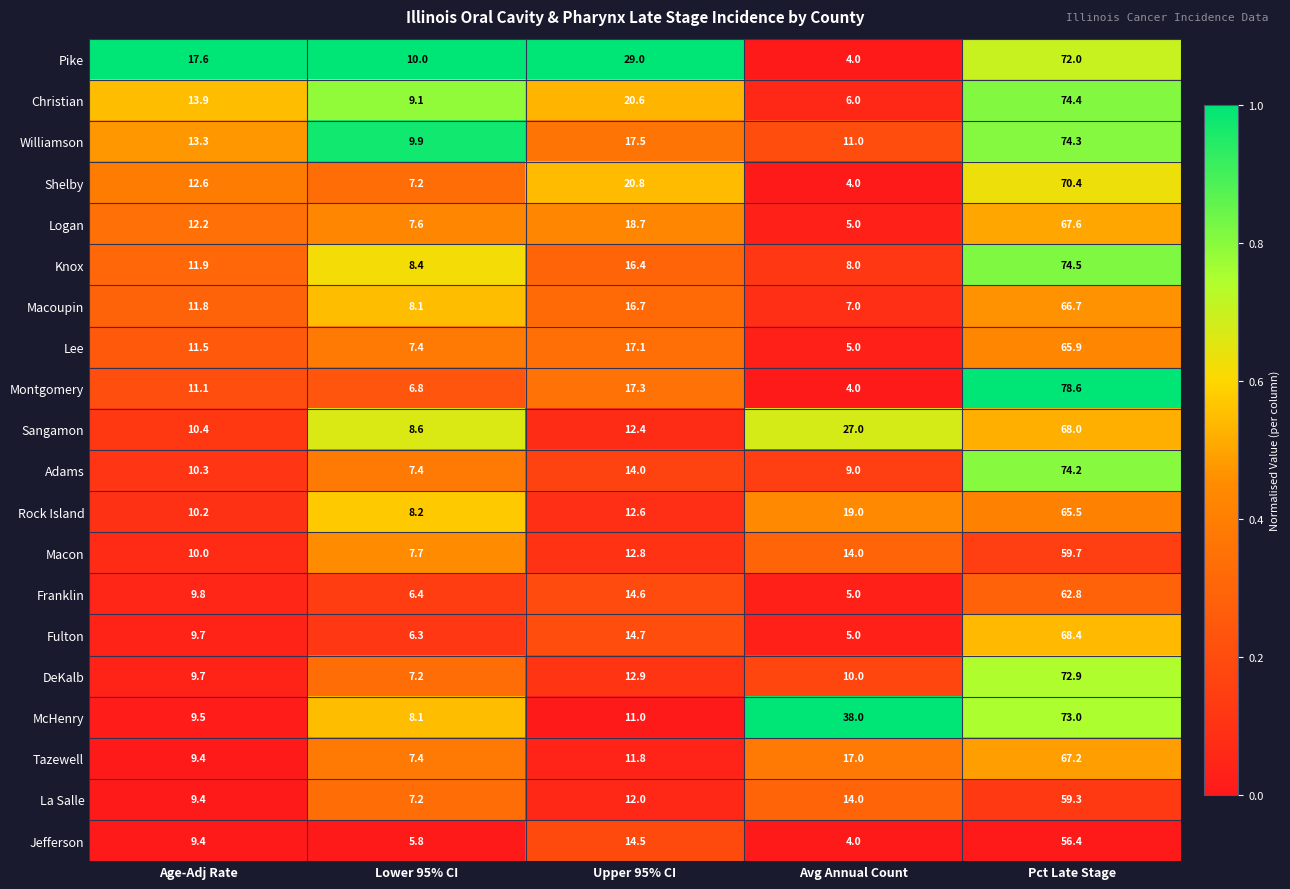

At which label does Pike reach its minimum?

Avg Annual Count